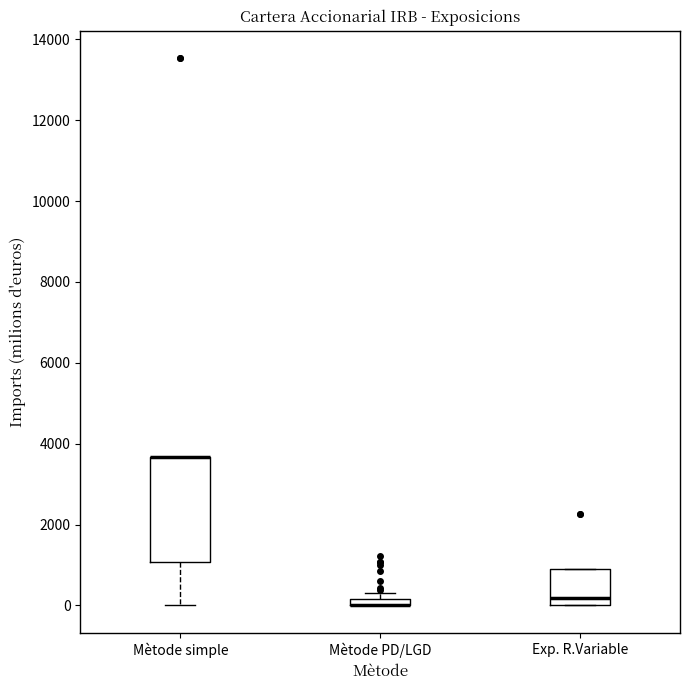

Which box is the tallest, from its lower edge to its upper edge?

Mètode simple